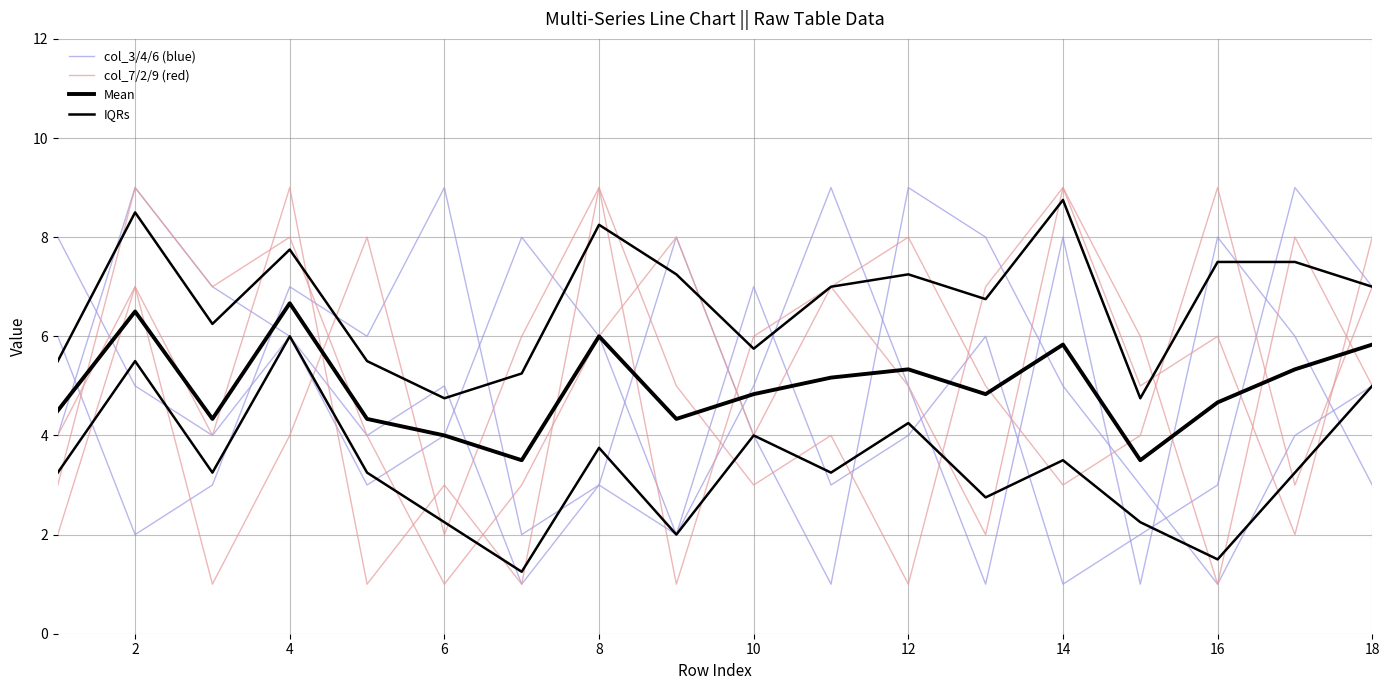

What is the sum of the col_3/4/6 (blue) values at 16 and 17?

5.0